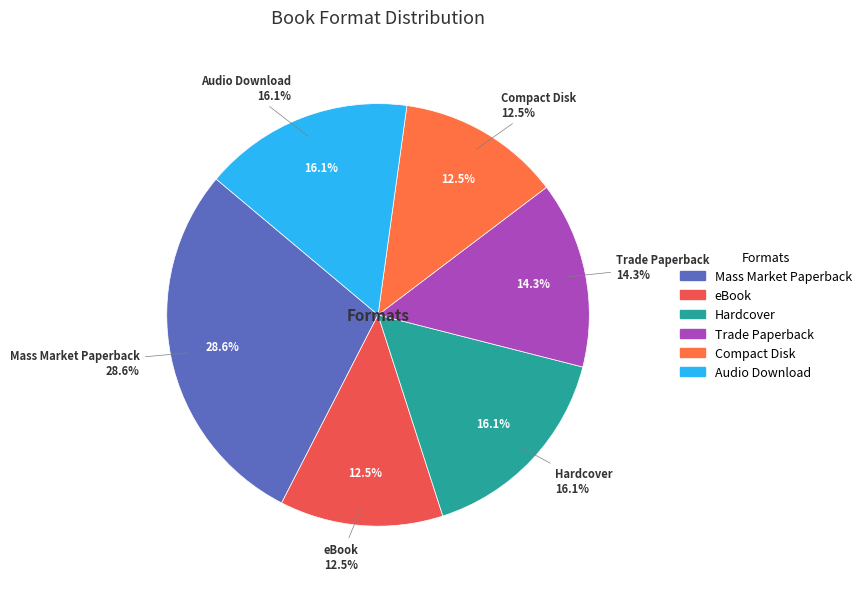

What is the smallest slice in the pie chart?

eBook